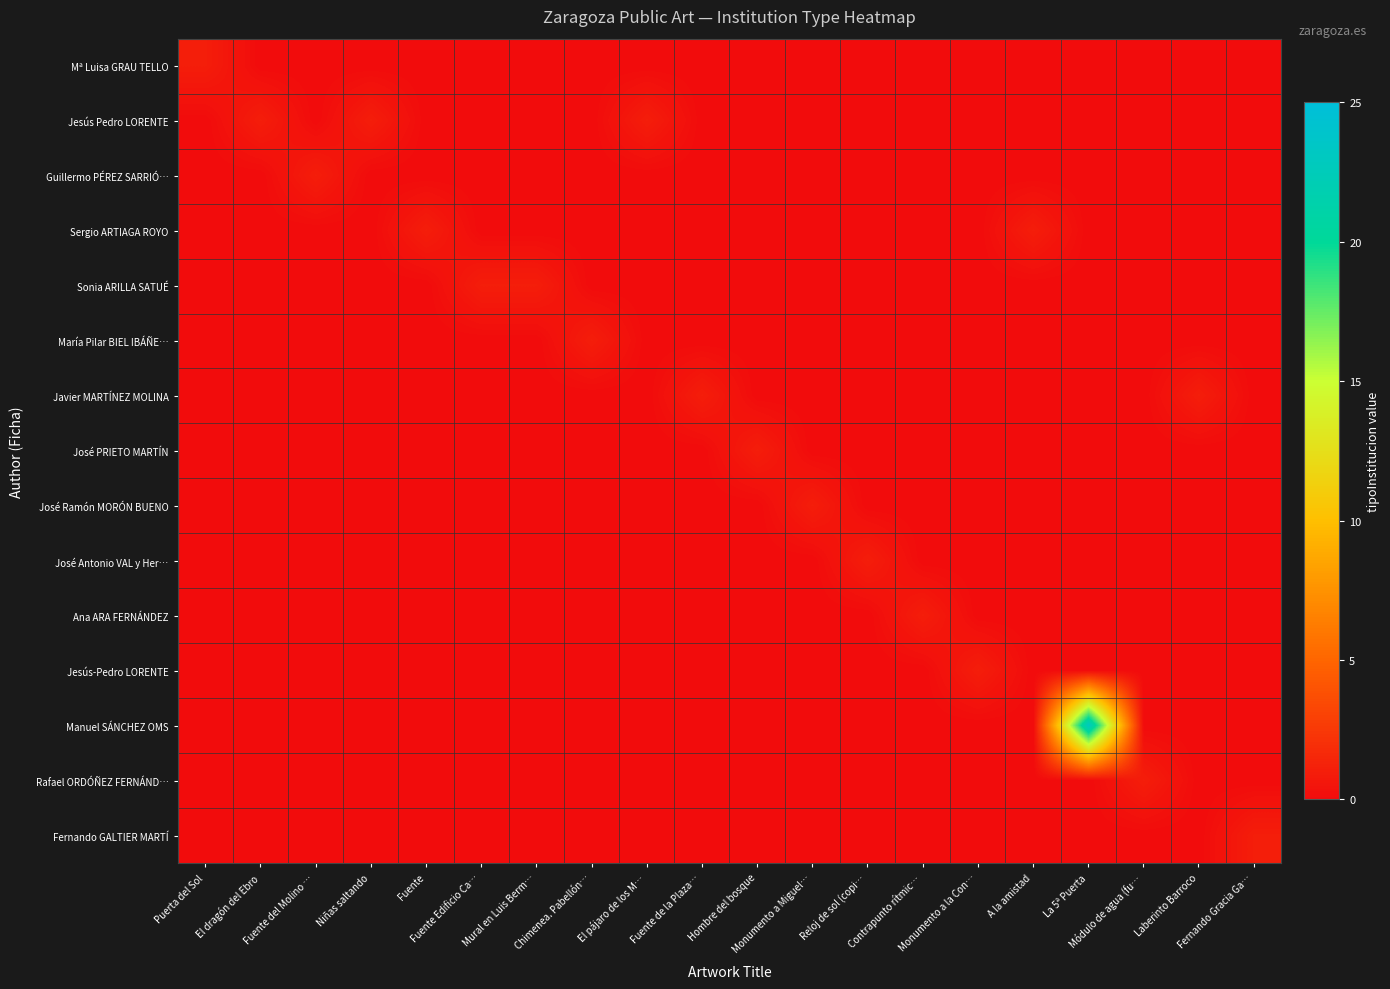

Between El dragón del Ebro and Laberinto Barroco, which is larger?

El dragón del Ebro